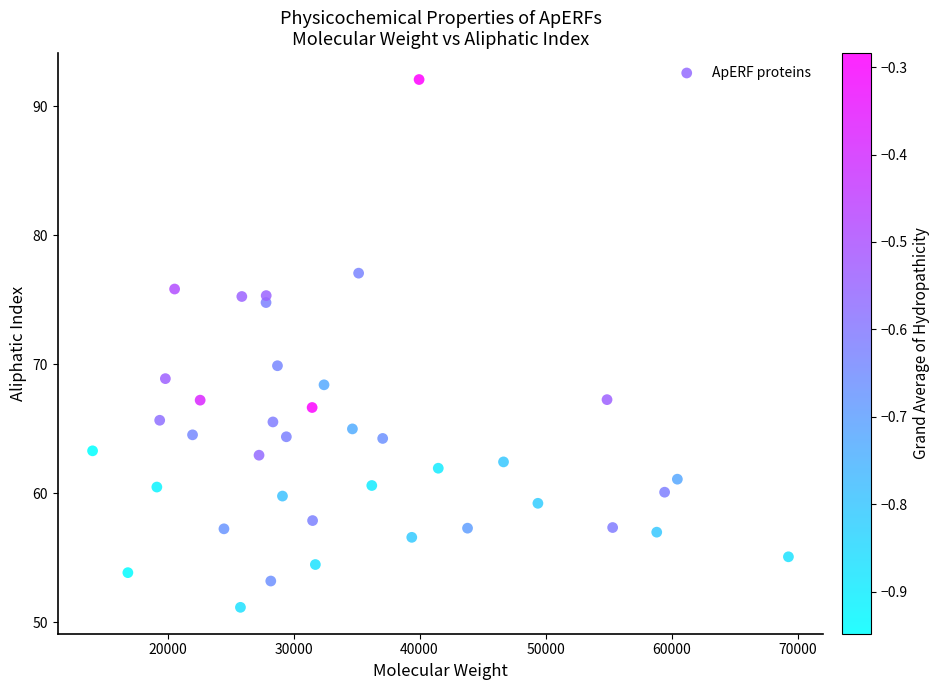

What is the range of X values (max minus min)?

55224.9